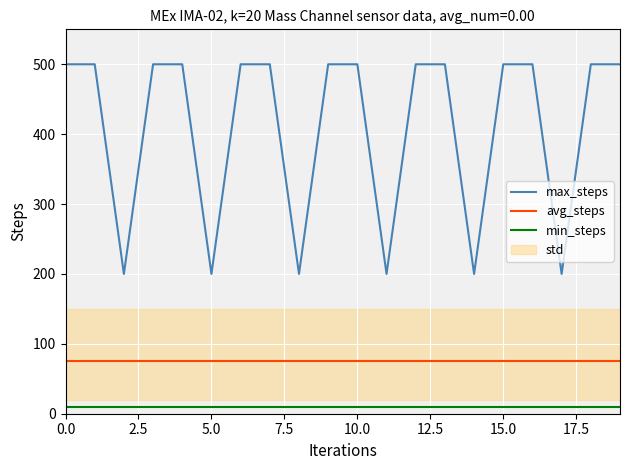

True or false: min_steps and max_steps intersect in this chart.

False